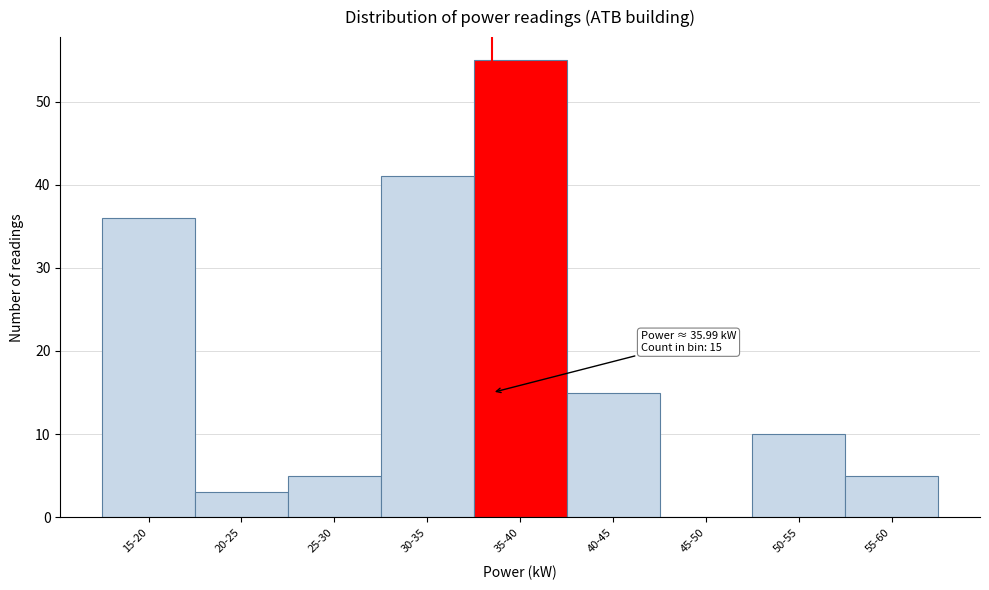

Reading left to right, transcribe all the data shown in this chart.

15-20=36	20-25=3	25-30=5	30-35=41	35-40=55	40-45=15	45-50=0	50-55=10	55-60=5